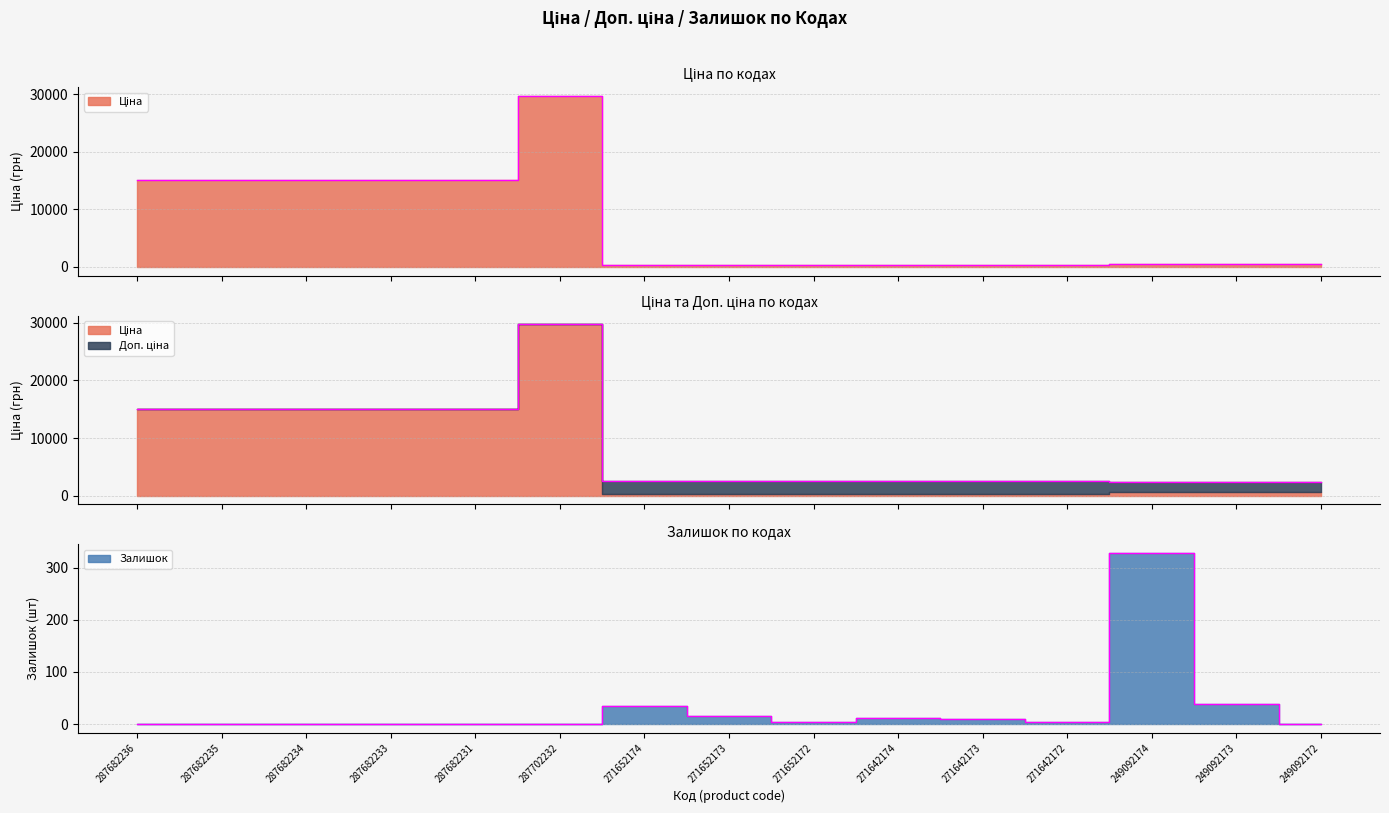

At which category is the sum across all series the highest?

287702232